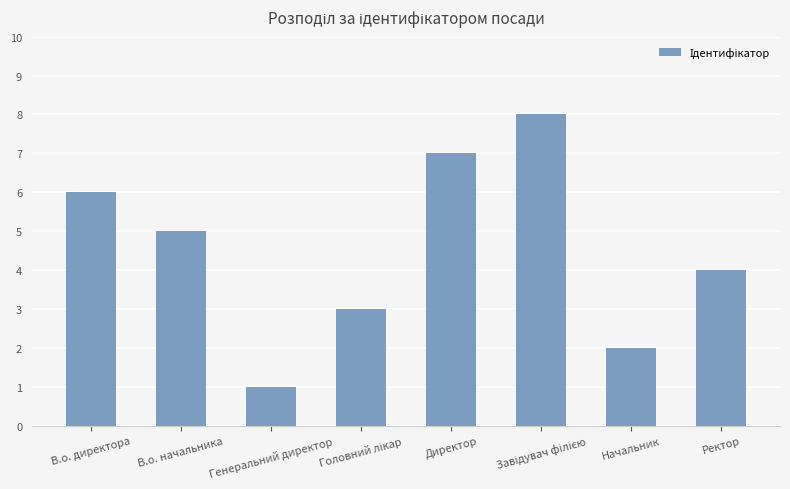

Reading left to right, what are all the values shown in this chart?

6	5	1	3	7	8	2	4